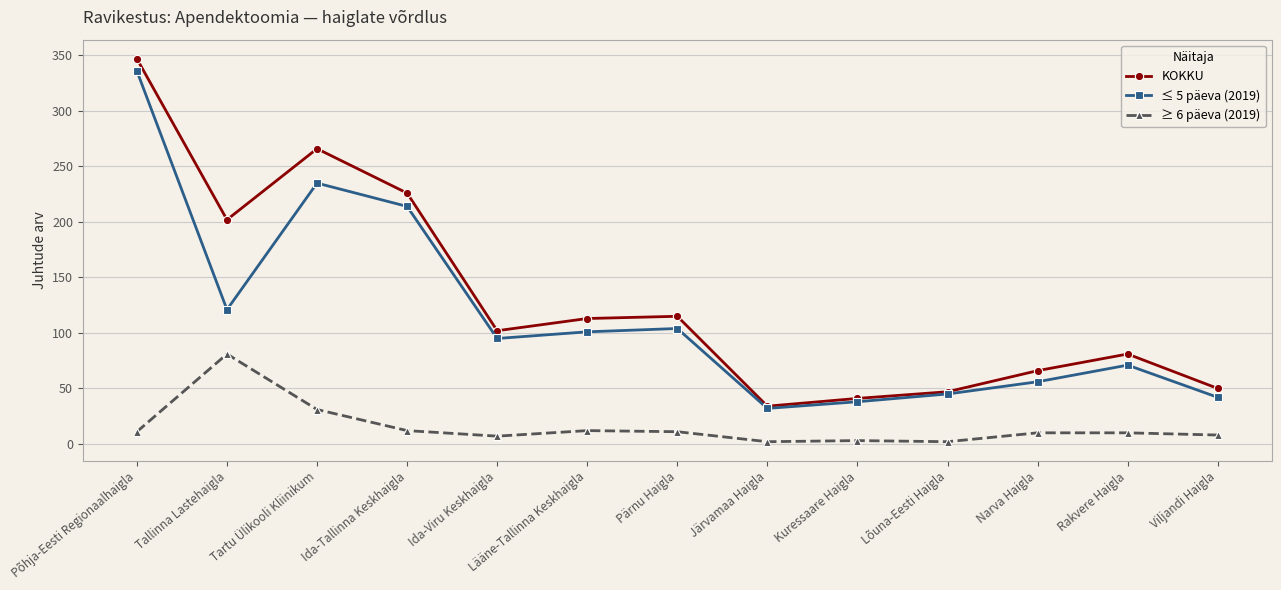

What is the greatest value displayed?

347